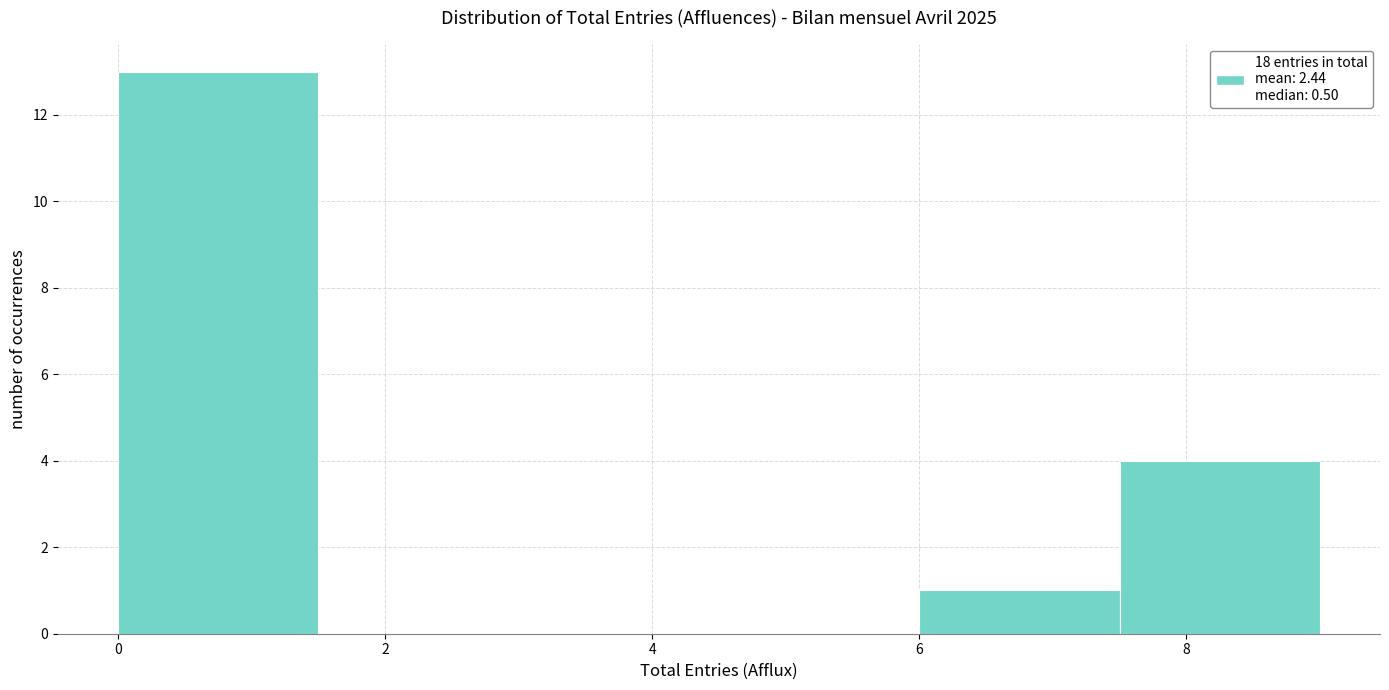

How tall is the bar that spans 7.5 to 9.0 on the x-axis? Neither the bar edges nor the heights are printed on the chart, so give them approximately, as read against the axes.

4